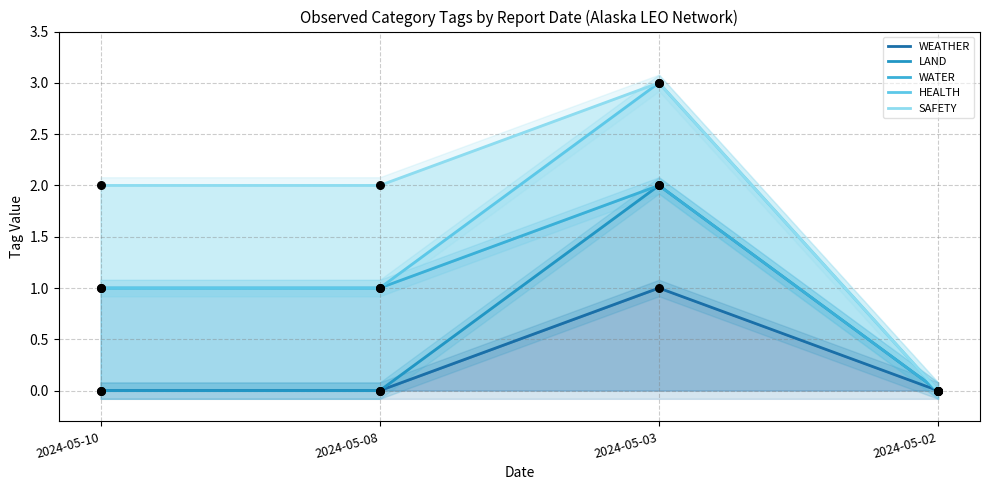

What is the total value across all series at 2024-05-08?

4